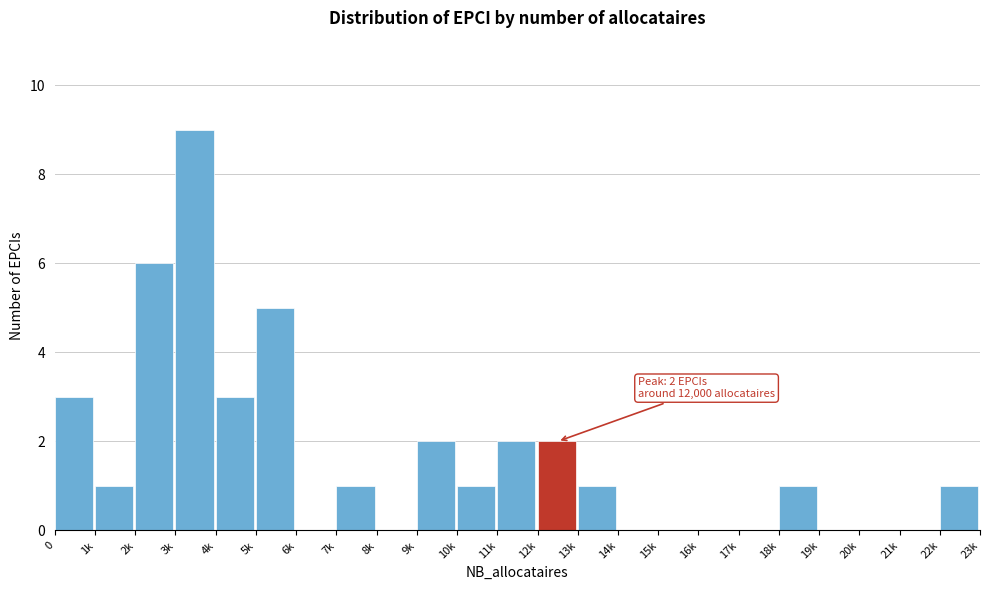

Reading left to right, list all the values displayed in this chart.

0=3	1k=1	2k=6	3k=9	4k=3	5k=5	6k=0	7k=1	8k=0	9k=2	10k=1	11k=2	12k=2	13k=1	14k=0	15k=0	16k=0	17k=0	18k=1	19k=0	20k=0	21k=0	22k=1